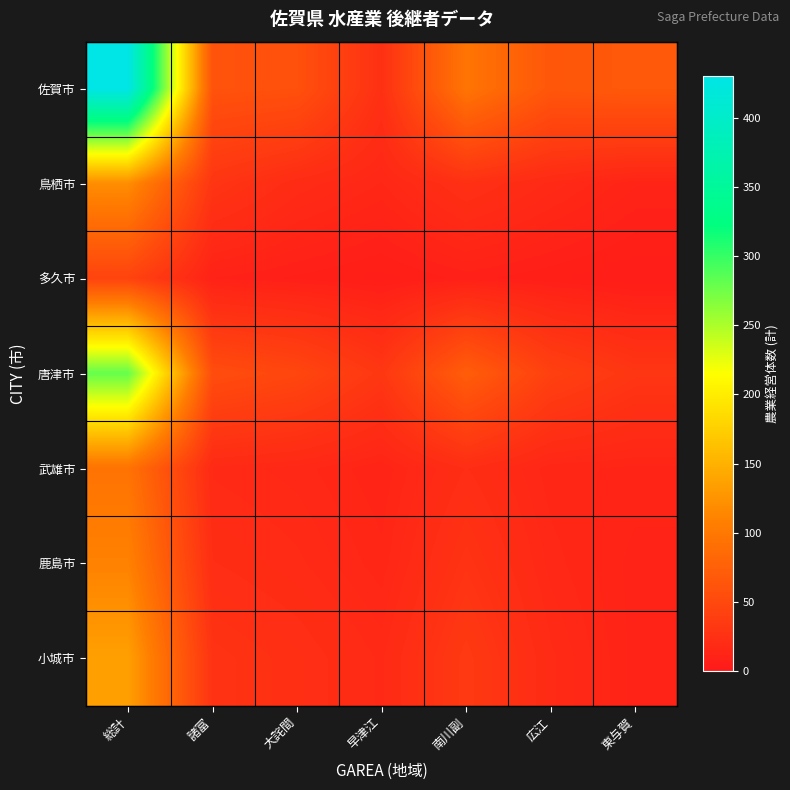

Which label corresponds to the largest value in the chart?

総計